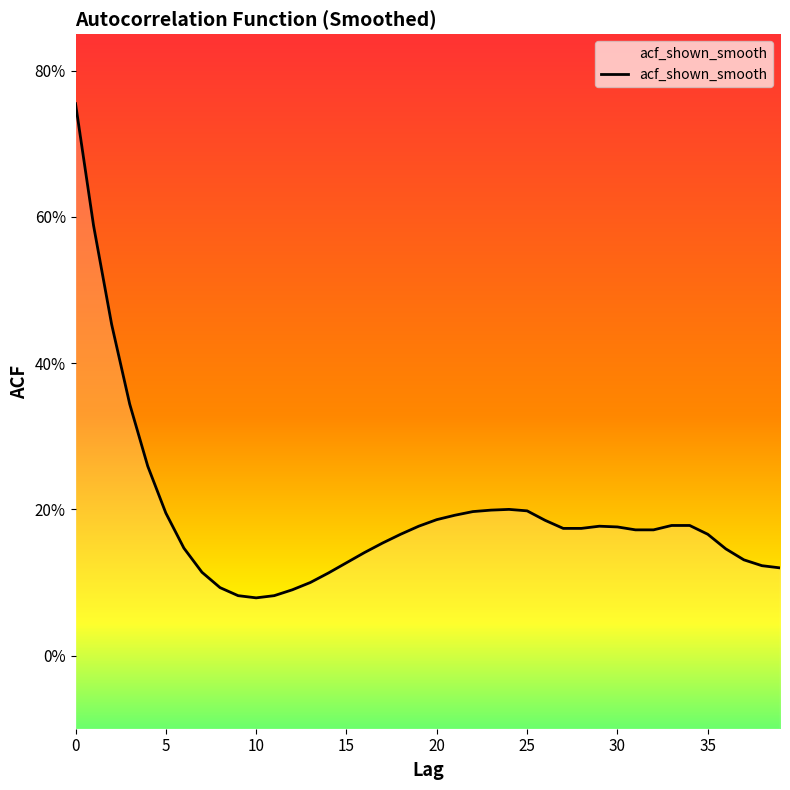

List the labels in order of value, largest first.

0, 1, 2, 3, 4, 24, 23, 25, 22, 5, 21, 20, 26, 33, 34, 19, 29, 30, 27, 28, 31, 32, 18, 35, 17, 6, 36, 16, 37, 15, 38, 39, 7, 14, 13, 8, 12, 9, 11, 10